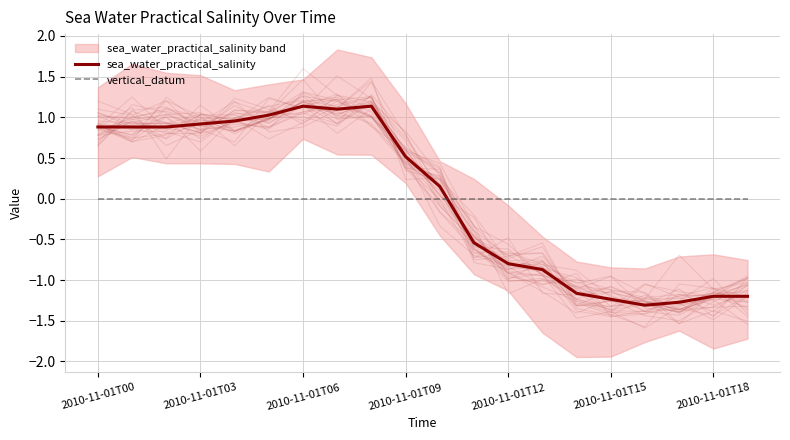

Which series has the largest range (max minus min)?

sea_water_practical_salinity